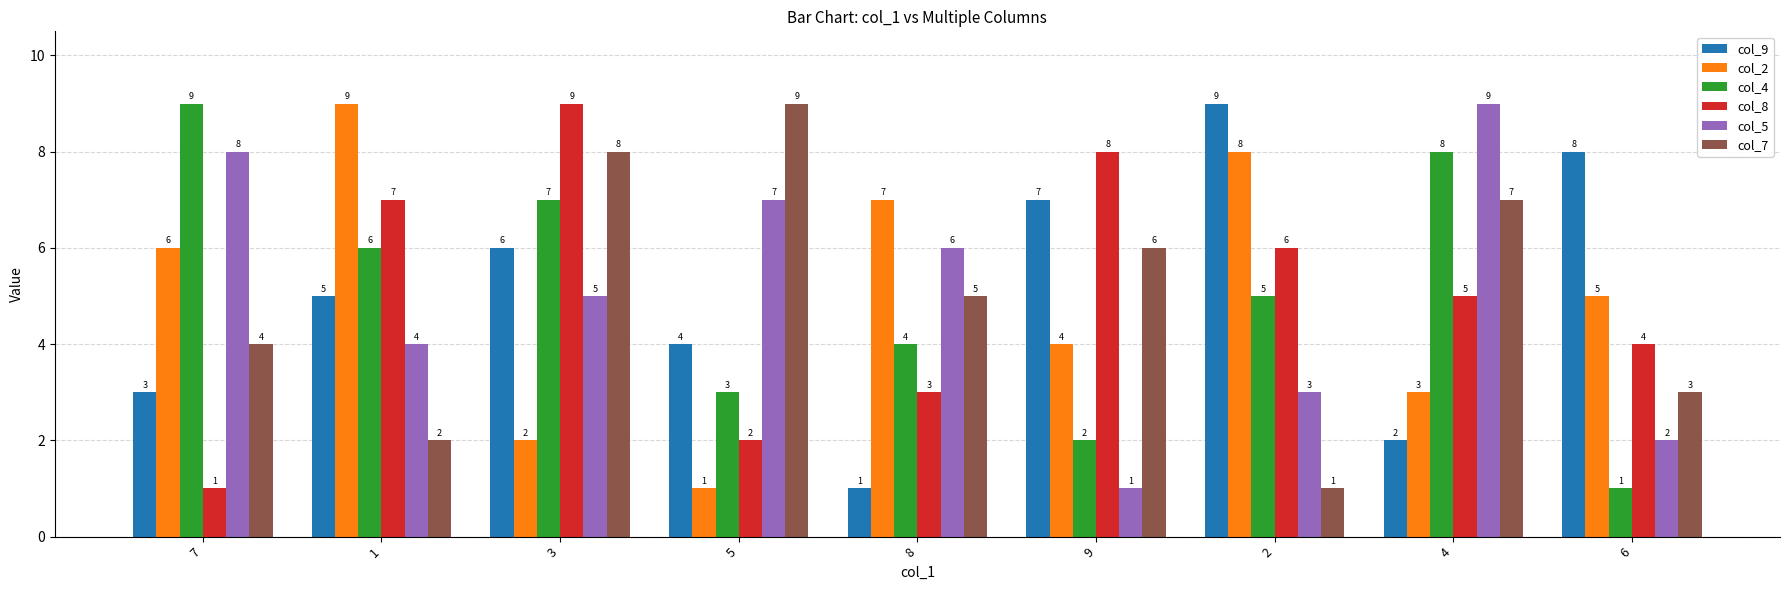

How many bars are there in each group?

6